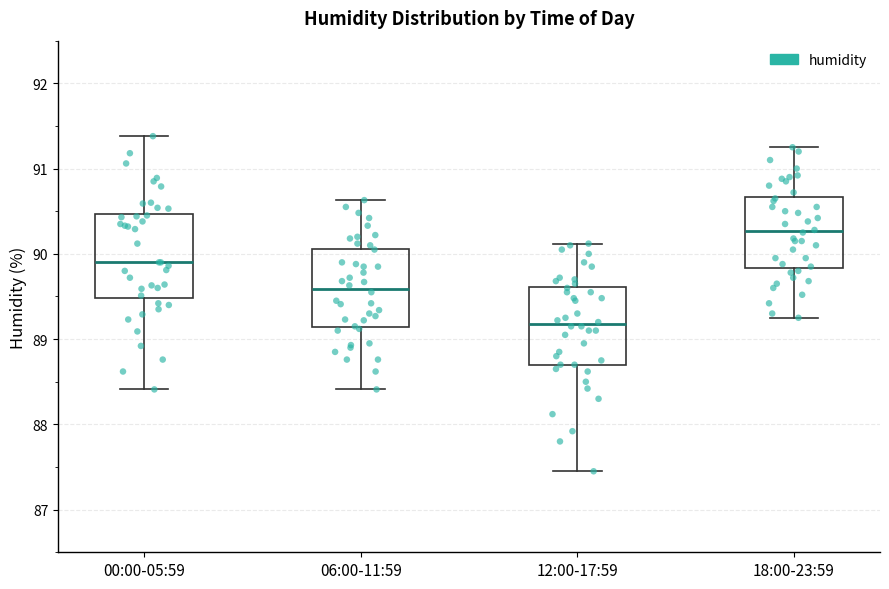

Reading left to right, transcribe this box plot: for each box, give where its median line is, the range the box spans, and where its two whiskers end, as read against the y-axis. The values are not printed on the chart, so give them approximately, as read against the axis.

00:00-05:59: median 89.9, box 89.5 to 90.5, whiskers 88.4 to 91.4
06:00-11:59: median 89.6, box 89.1 to 90.1, whiskers 88.4 to 90.6
12:00-17:59: median 89.2, box 88.7 to 89.6, whiskers 87.5 to 90.1
18:00-23:59: median 90.3, box 89.8 to 90.7, whiskers 89.3 to 91.3